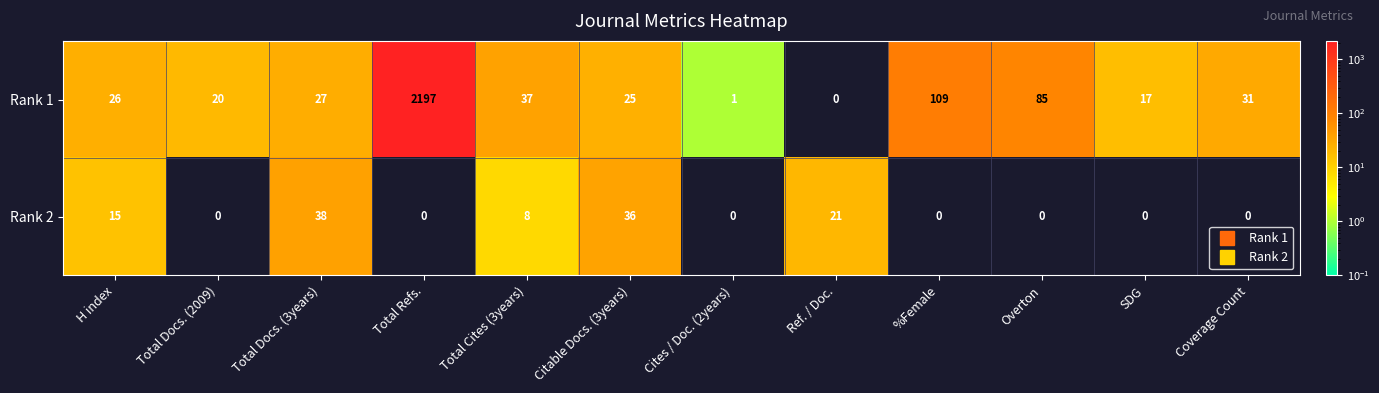

List the series in order of their overall mean, highest first.

Rank 1, Rank 2